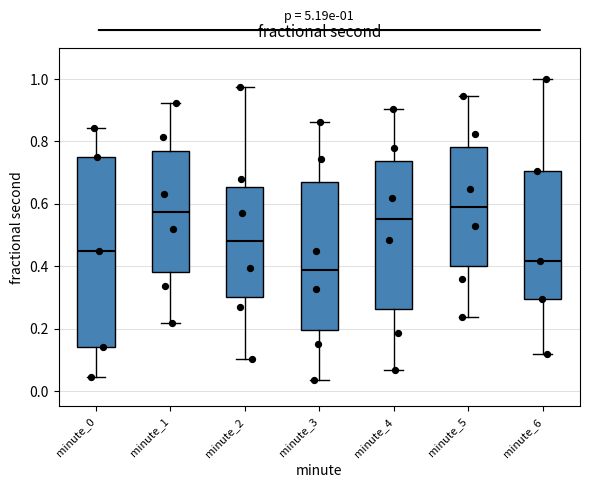

Which box is the tallest, from its lower edge to its upper edge?

minute_0